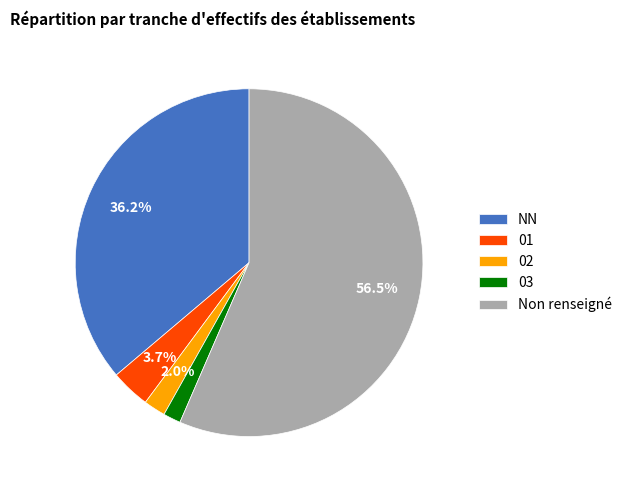

What is the ratio of the value at 01 to the value at NN?

0.1